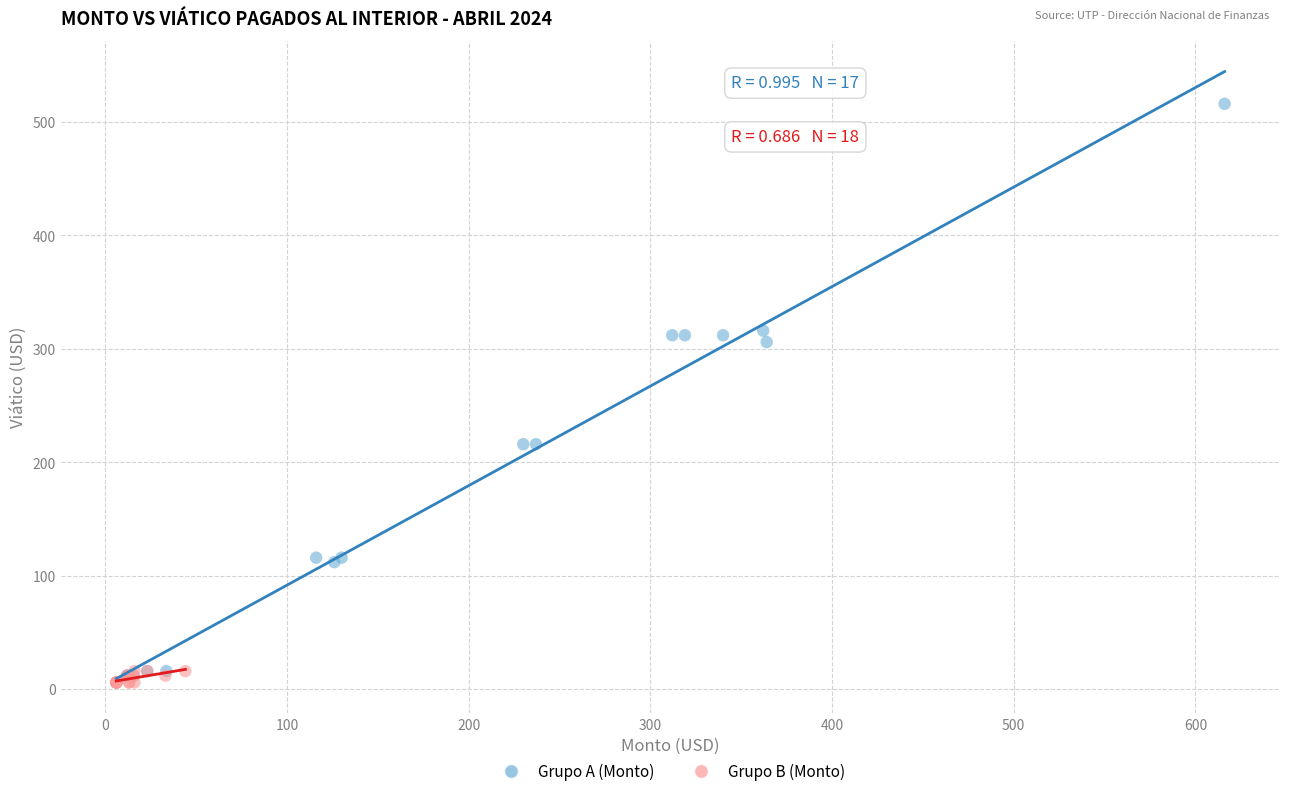

What are all the series names shown in the legend?

Grupo A (Monto), Grupo B (Monto)